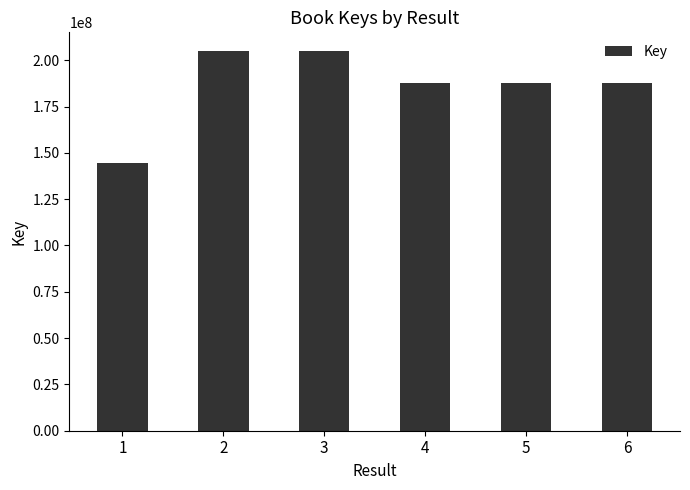

At which category does the chart reach its minimum across all series?

1